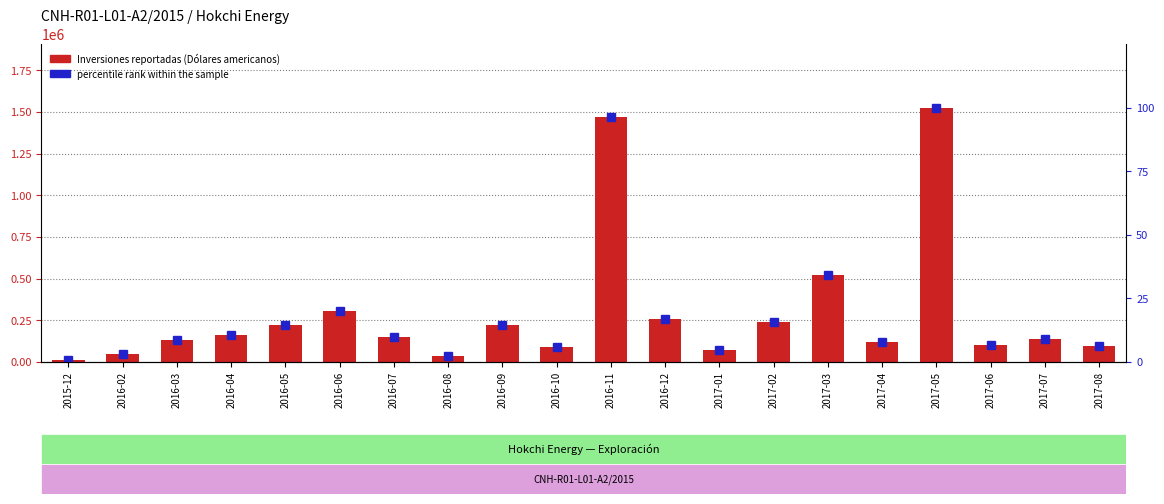

What are all the series names shown in the legend?

Inversiones reportadas (Dólares americanos), percentile rank within the sample